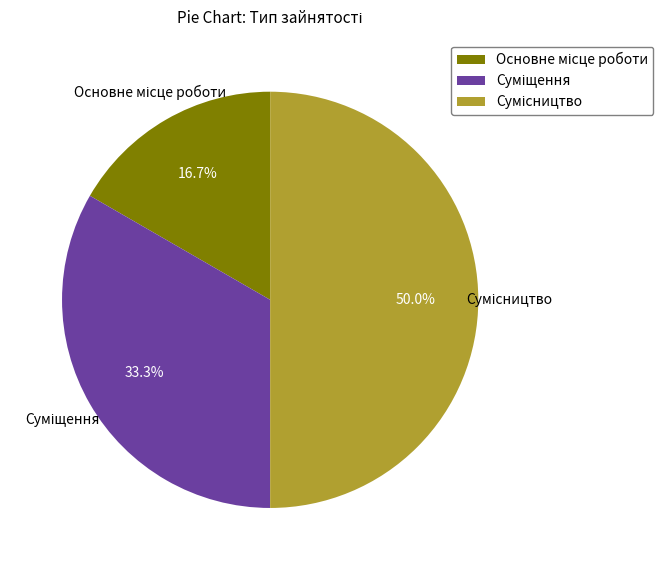

How many segments does this pie chart have?

3